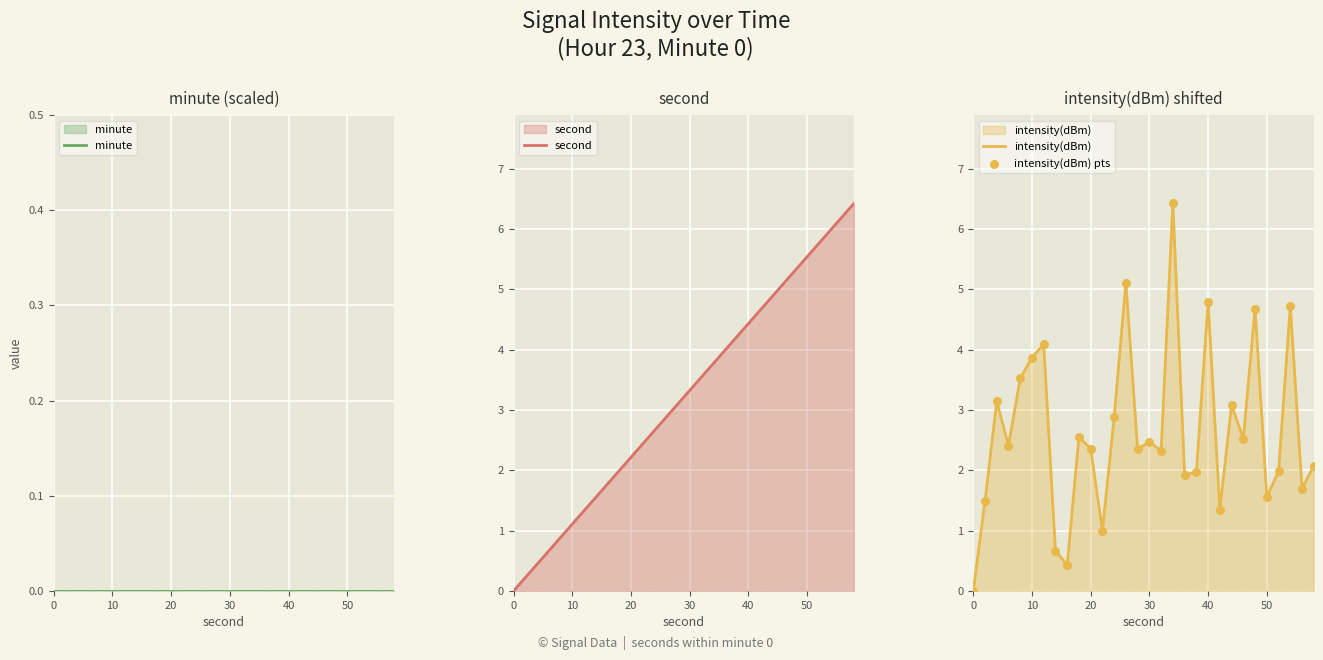

At how many categories does at least one series exceed 0?

29